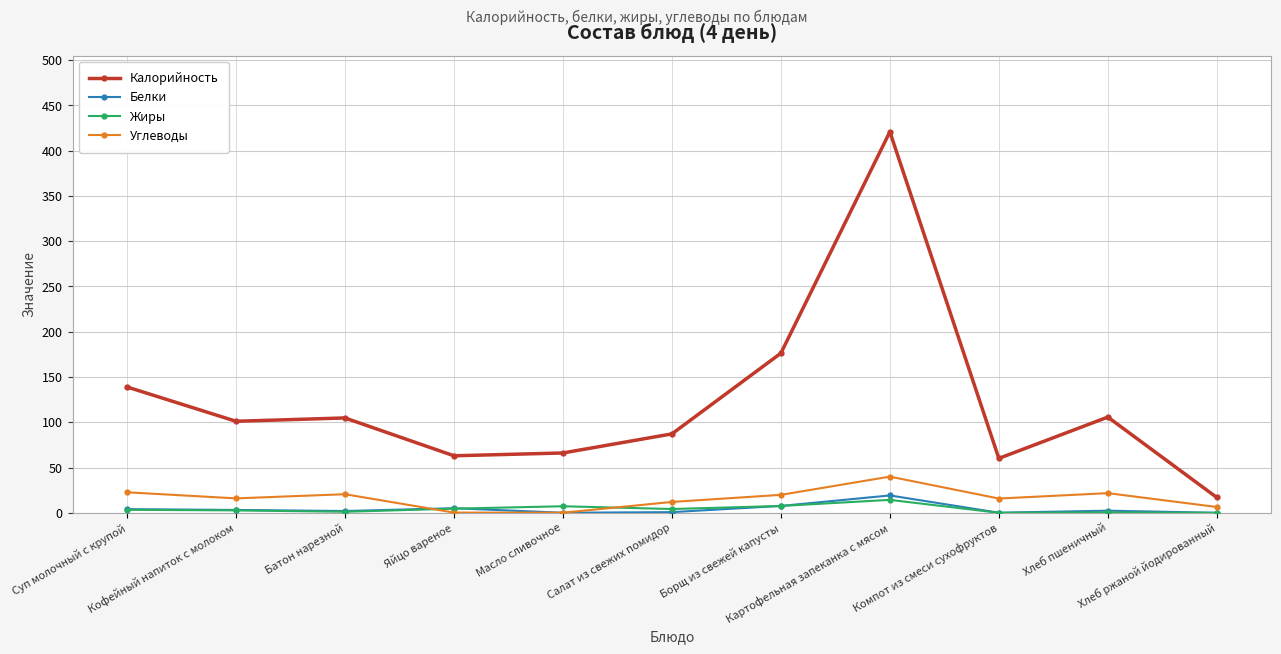

What is the total value across all series at Суп молочный с крупой?

169.1